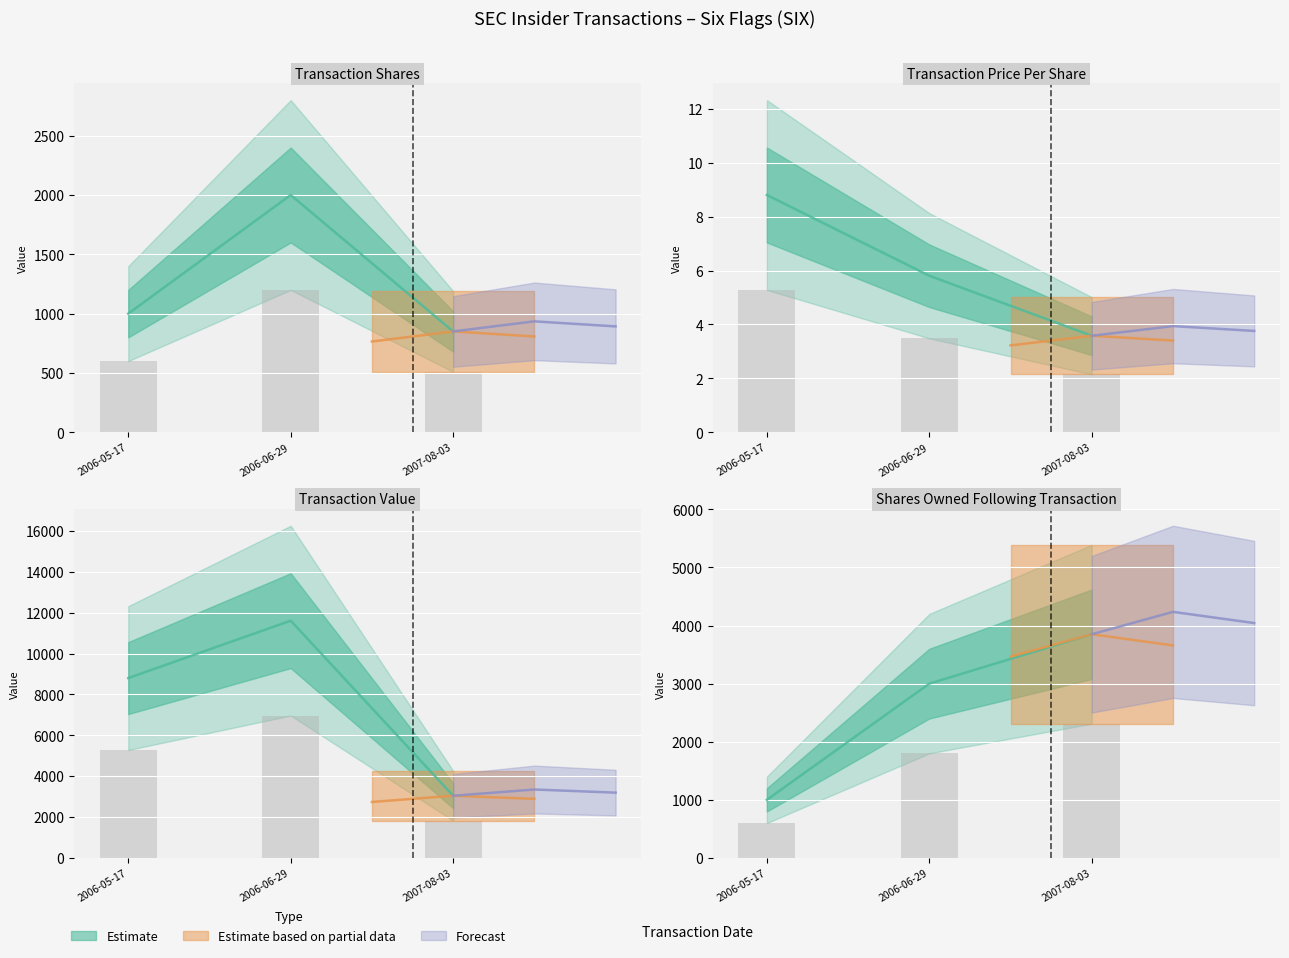

Rank the series at 2006-06-29 from lowest to highest value.

transactionPricePerShare, transactionShares, sharesOwnedFollowingTransaction, transactionValue